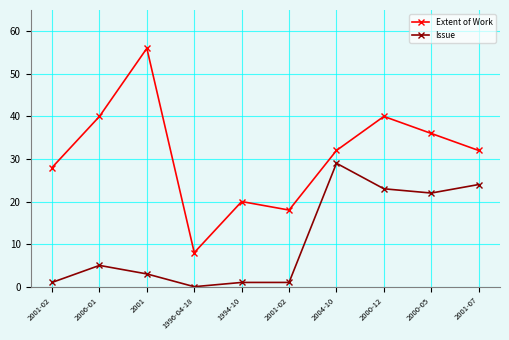

Does the chart have visible grid lines?

Yes